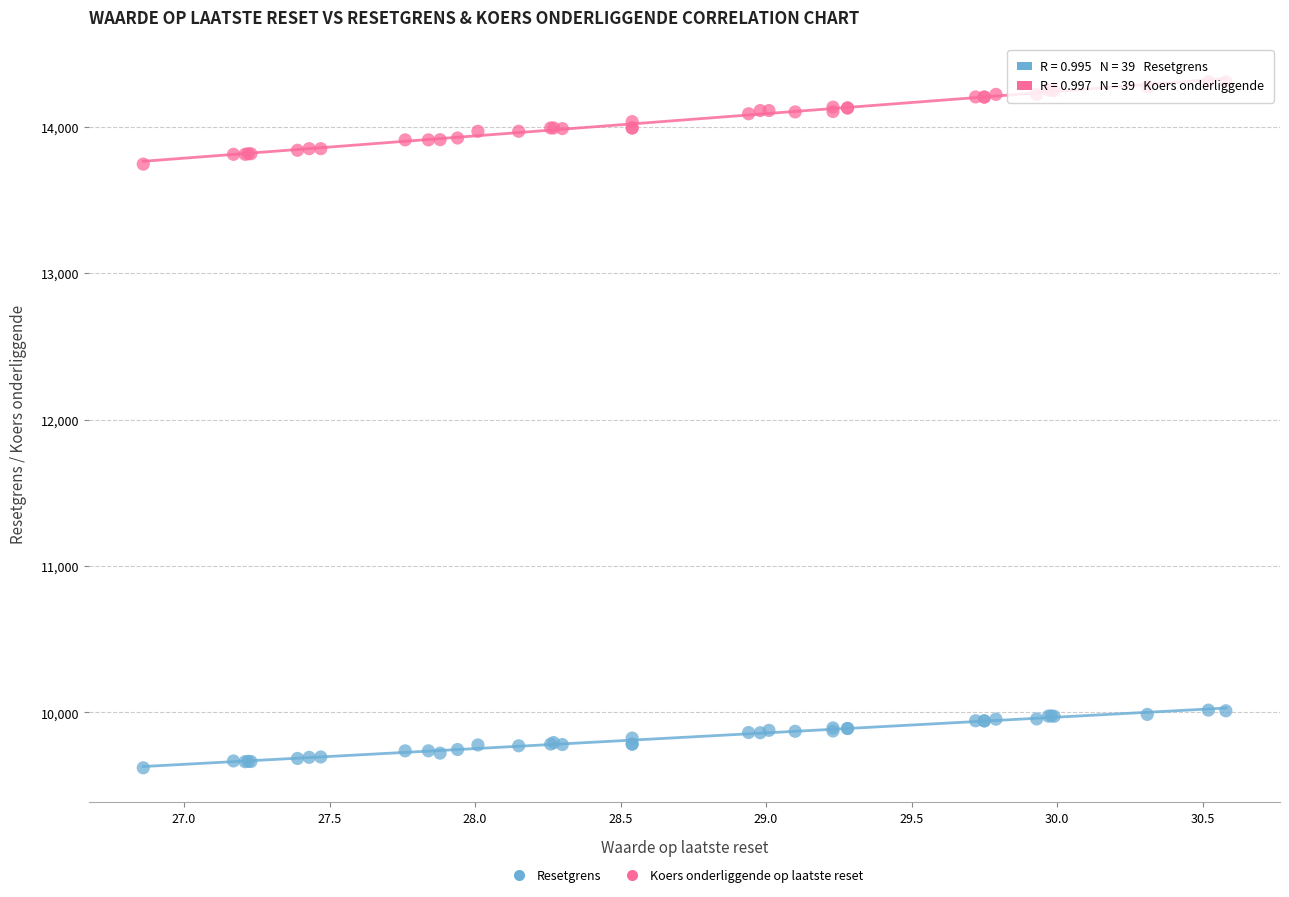

Which series contains the lowest Y value?

Resetgrens